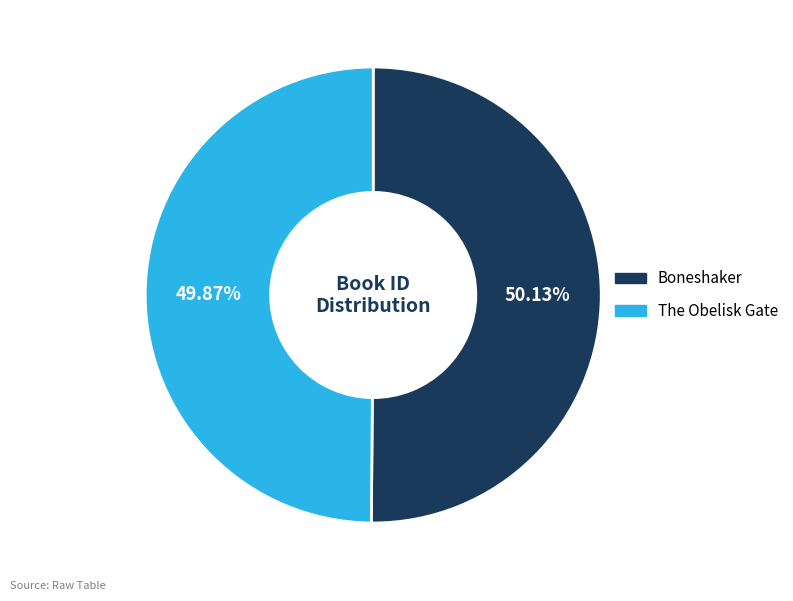

How many segments does this pie chart have?

2